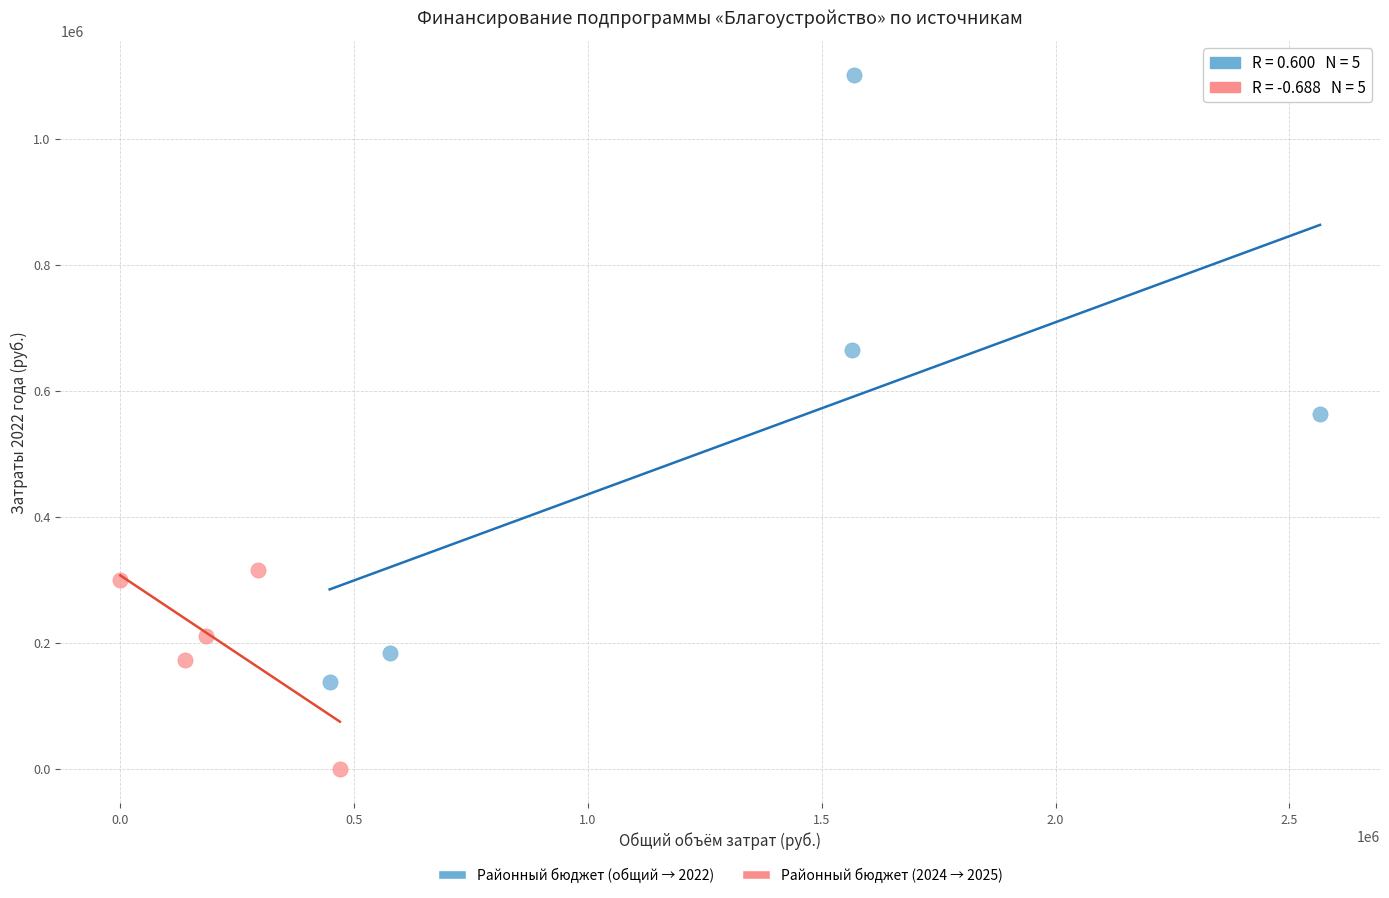

Which series has the widest spread of Y values?

Районный бюджет (общий → 2022)